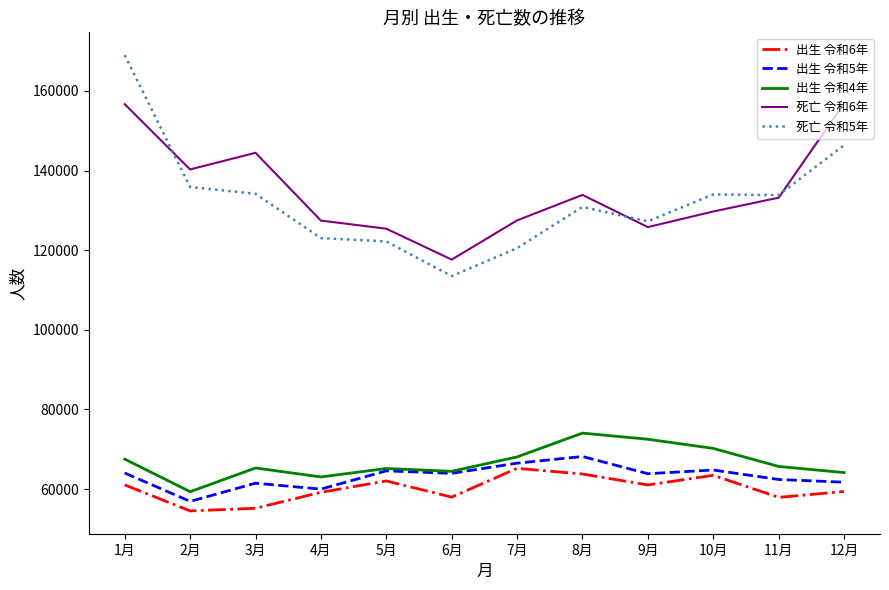

What is the lowest value of the 出生 令和6年 series?

54532